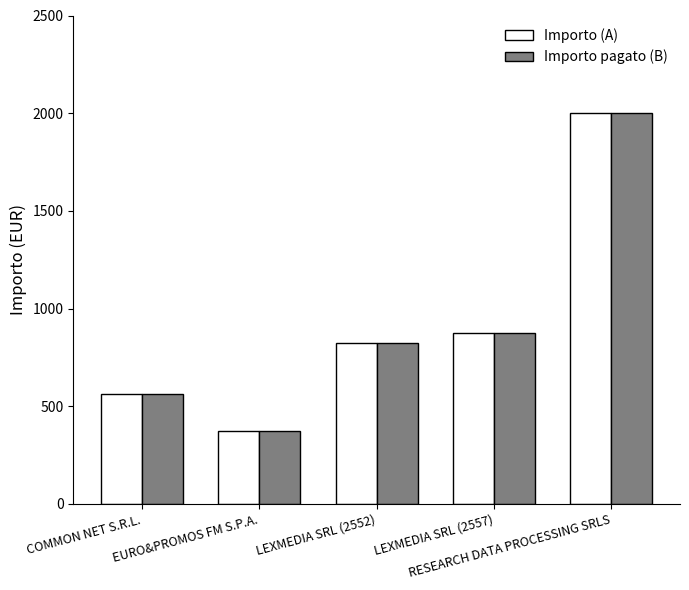

What is the label of the 4th bar from the right?

EURO&PROMOS FM S.P.A.